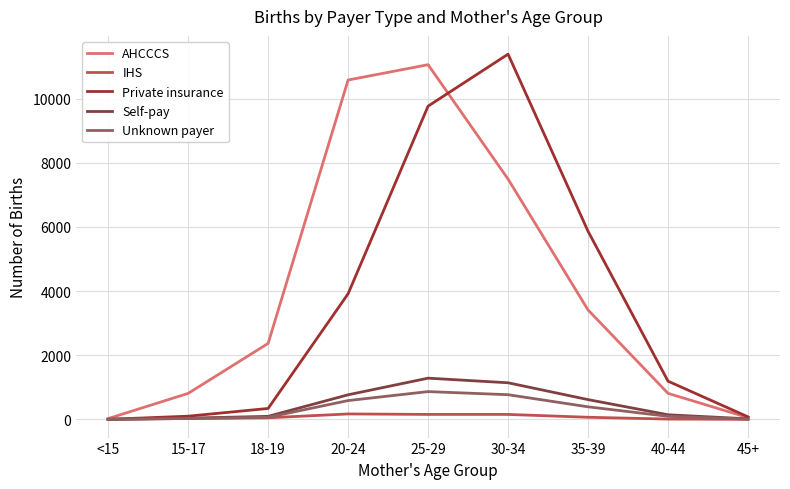

At which category does Private insurance reach its first local peak?

30-34